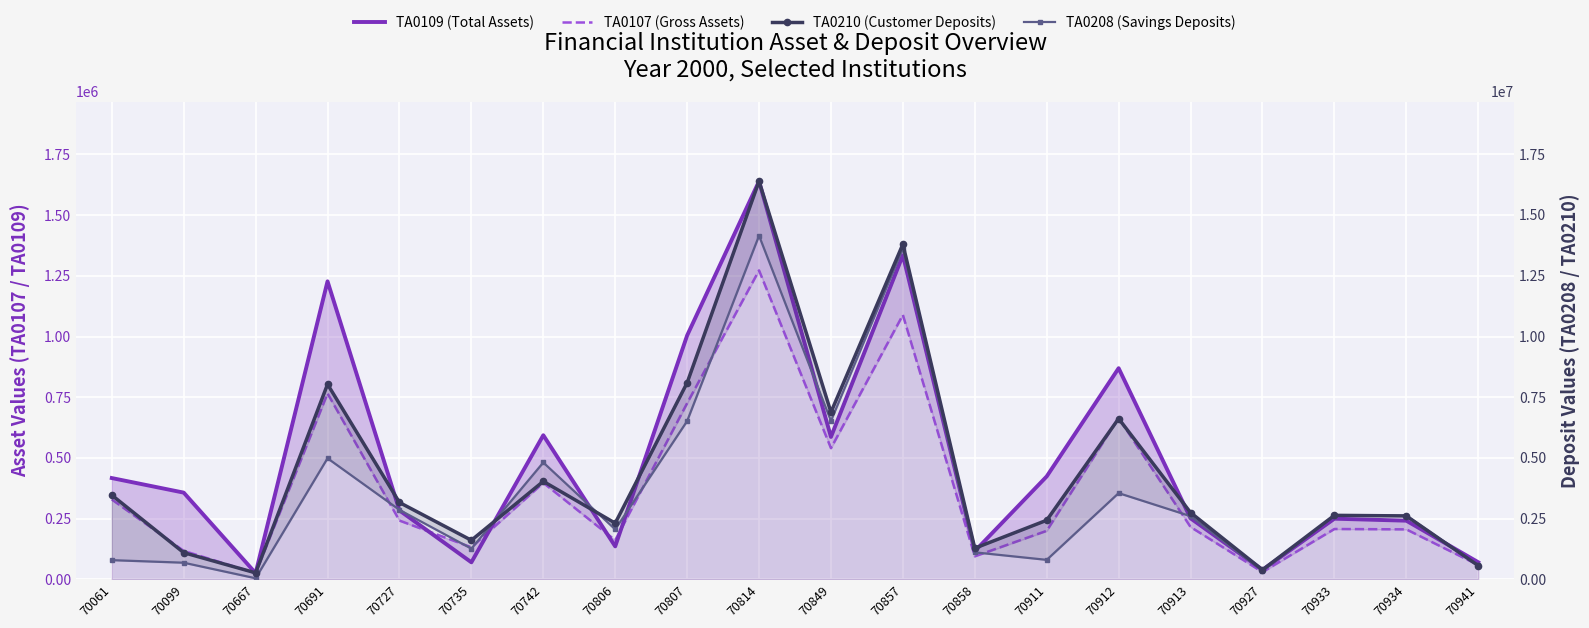

In TA0109 (Total Assets), how many points are lower than both neighbors (excluding endpoints)?

6